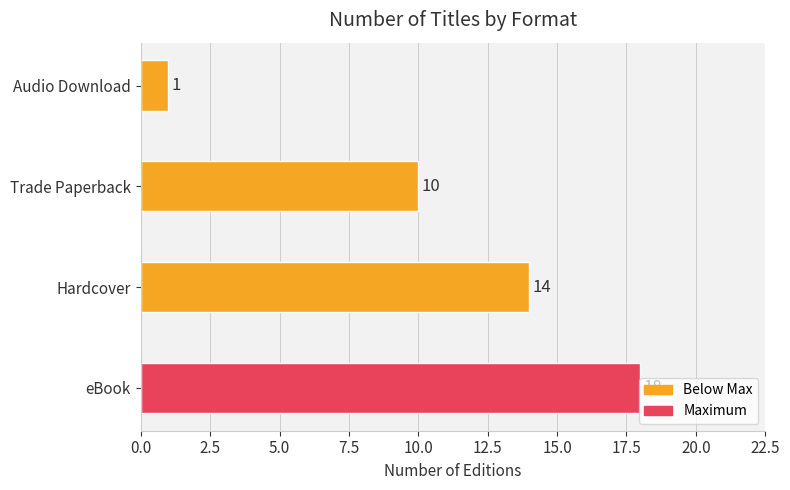

Rank the categories by value from lowest to highest.

Audio Download, Trade Paperback, Hardcover, eBook